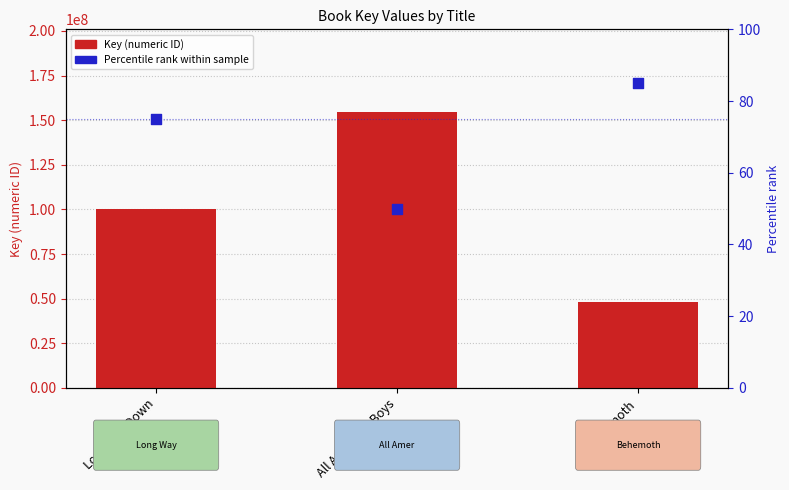

Which series has the largest Y range (max minus min)?

Key